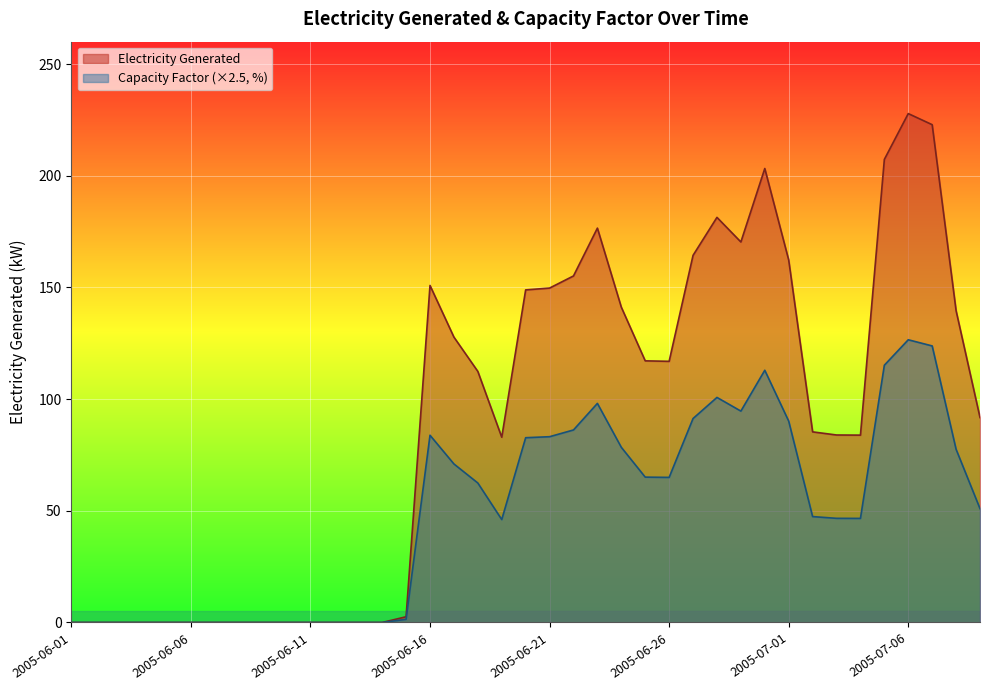

Which series has the widest spread of values?

Electricity Generated